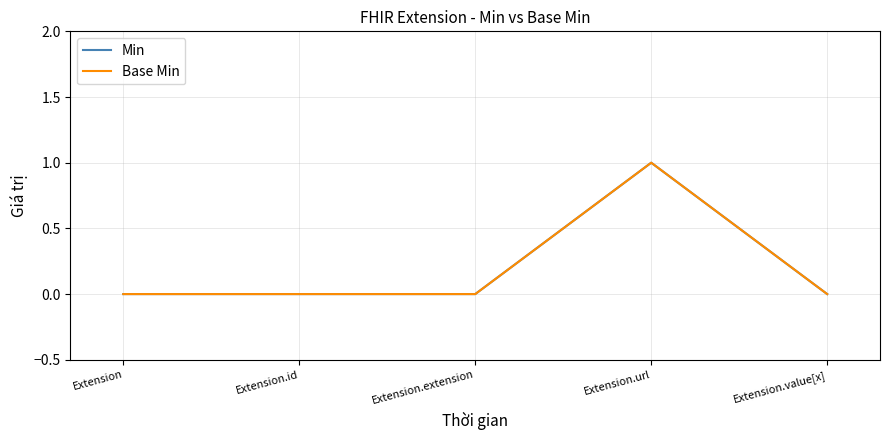

Is it true that Min equals 0 at Extension.value[x]?

True